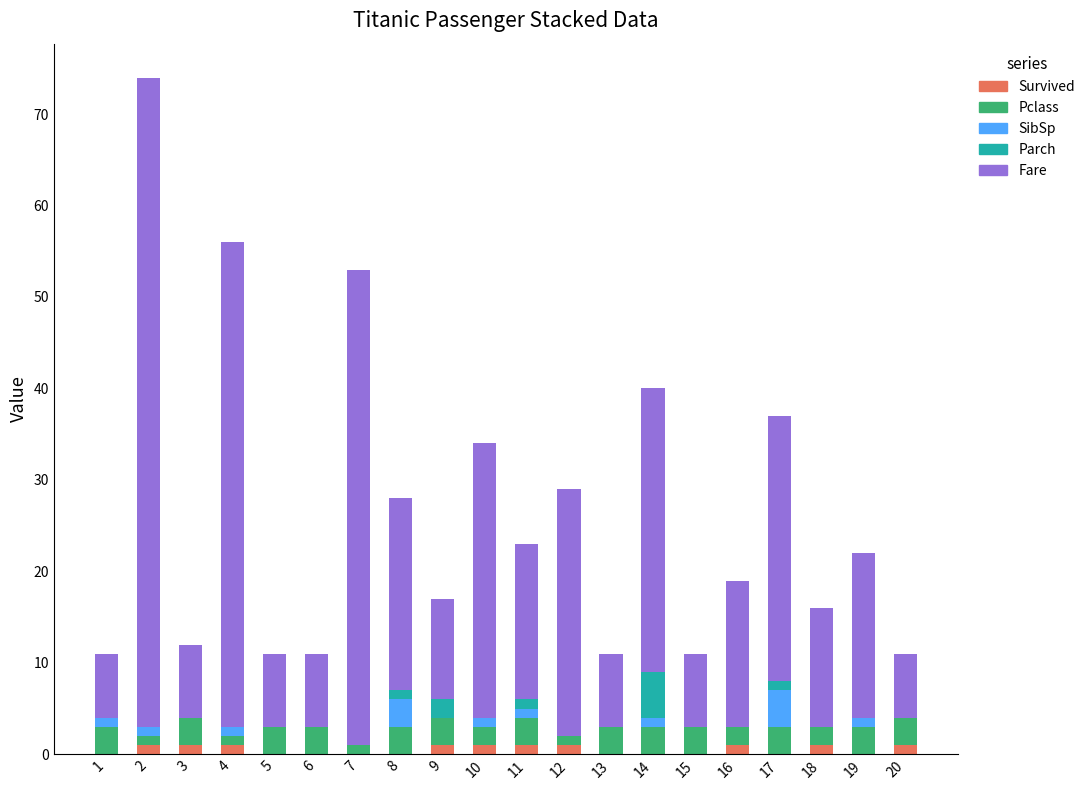

The Survived series shows 0 at 6. True or false?

True